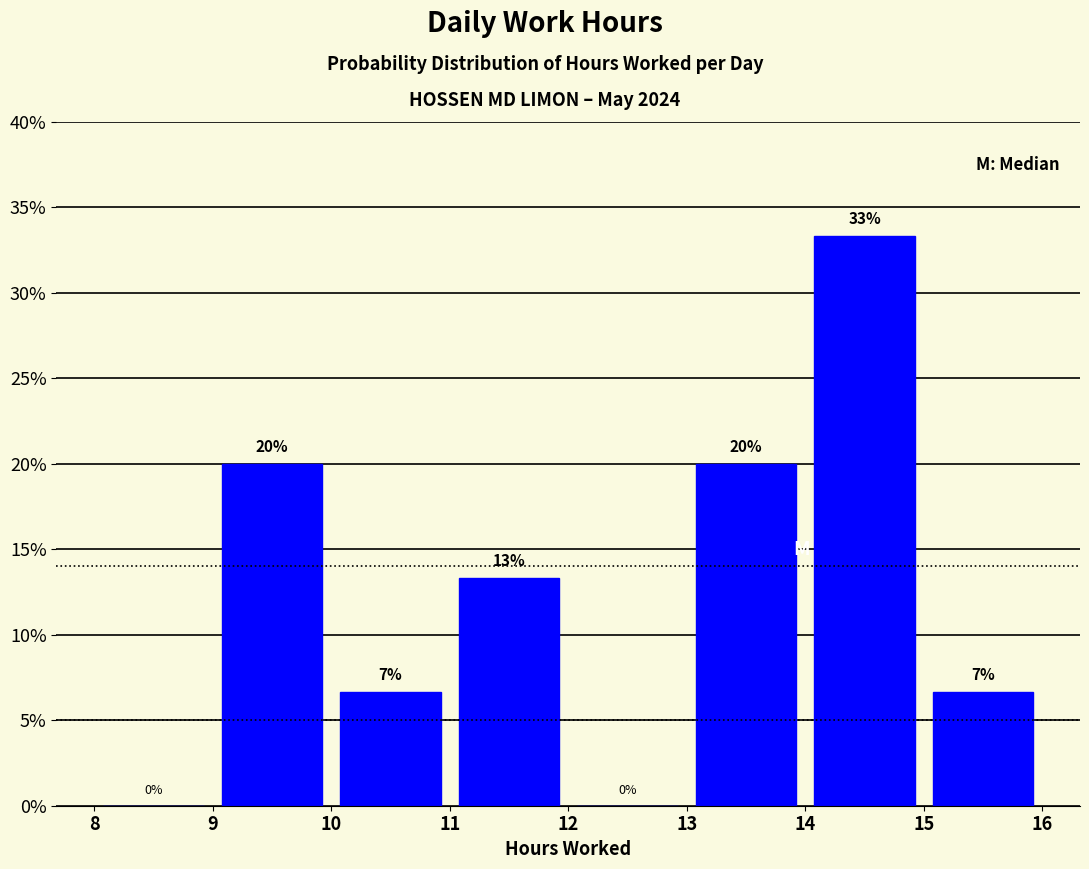

Over which range of the x-axis is the bar tallest?

14 to 15